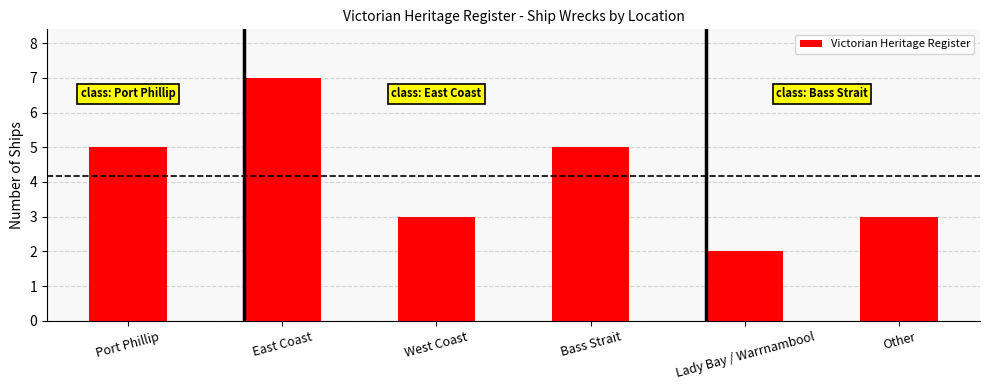

What is the value of the 4th bar from the left?

5